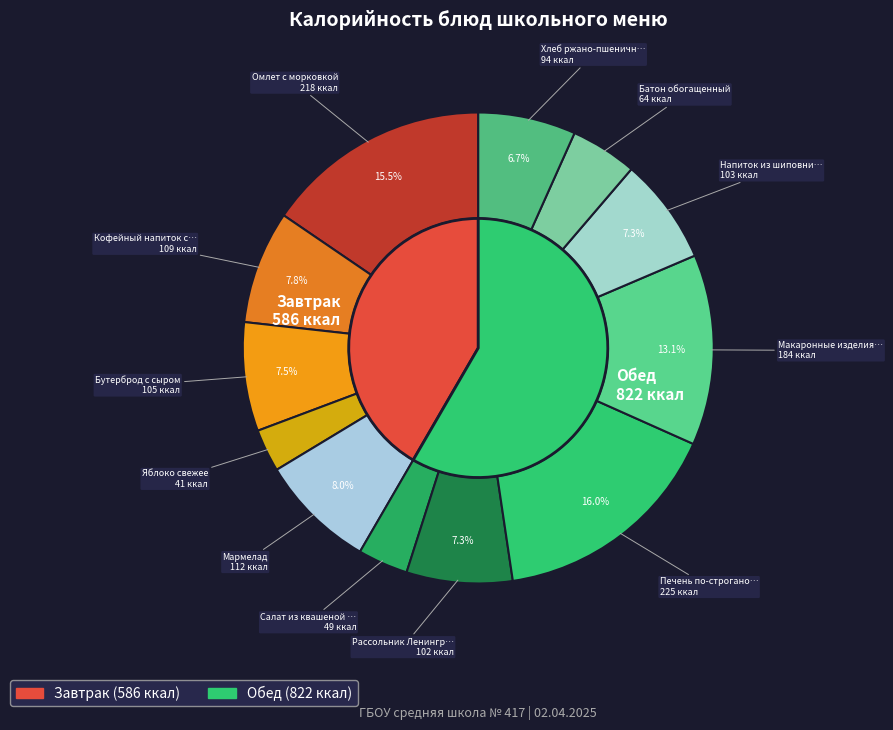

Rank the categories by value from lowest to highest.

Яблоко свежее, Салат из квашеной капусты, Батон обогащенный, Хлеб ржано-пшеничный, Рассольник Ленинградский, Напиток из шиповника, Бутерброд с сыром, Кофейный напиток с молоком, Мармелад, Макаронные изделия отварные, Омлет с морковкой, Печень по-строгановски